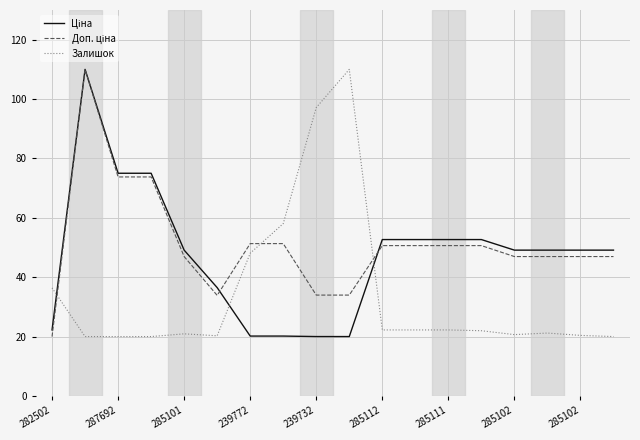

What is the smallest value displayed?

20.0